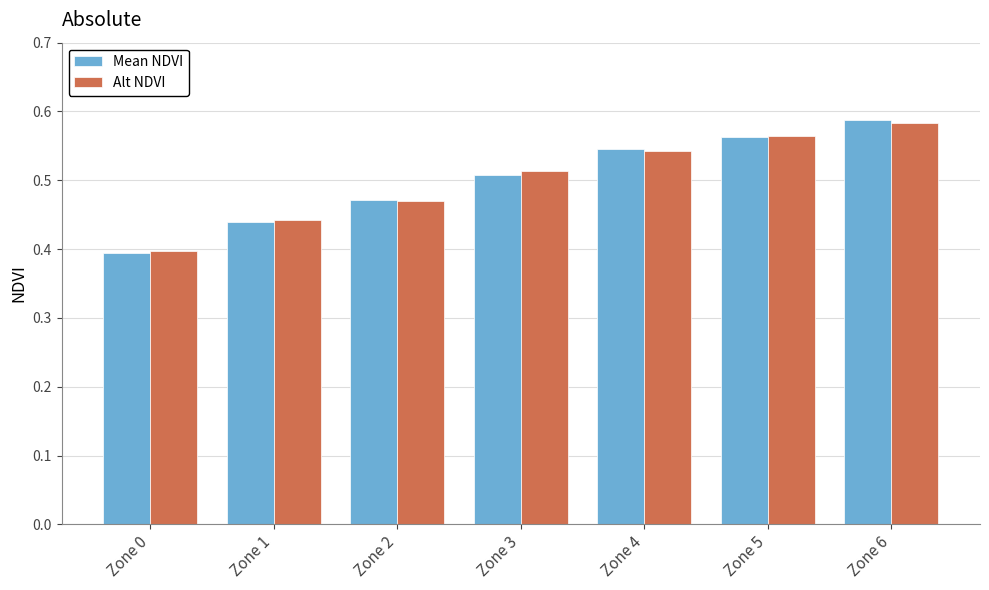

List the series in order of their peak value, highest first.

Mean NDVI, Alt NDVI